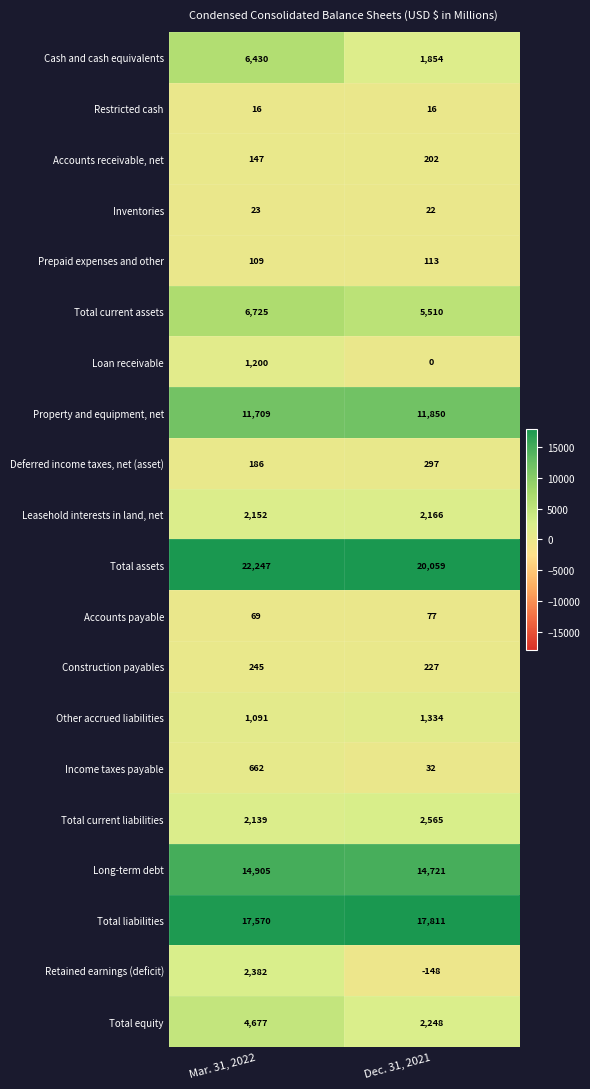

Which series changed the most between Mar. 31, 2022 and Dec. 31, 2021?

Cash and cash equivalents